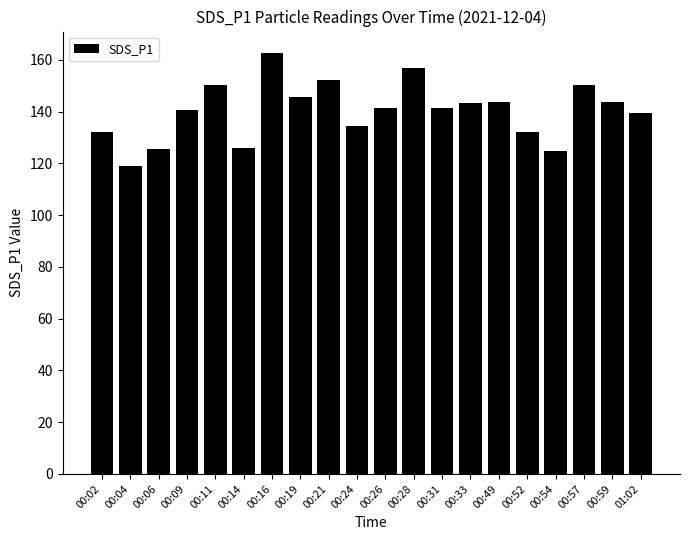

The chart shows a value of 124.8 at 00:54. True or false?

True